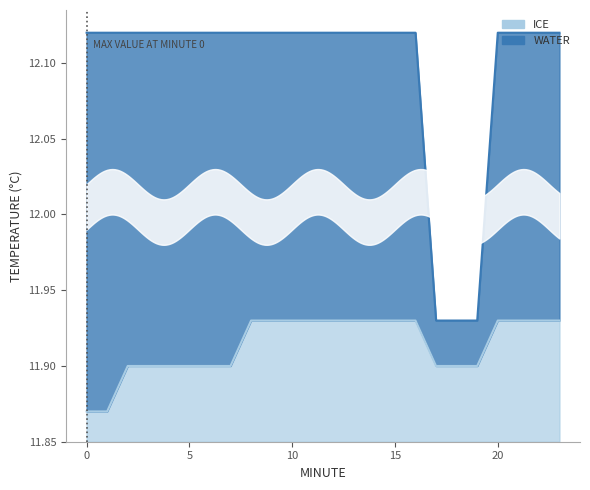

What is the total value across all series at 1?

24.0